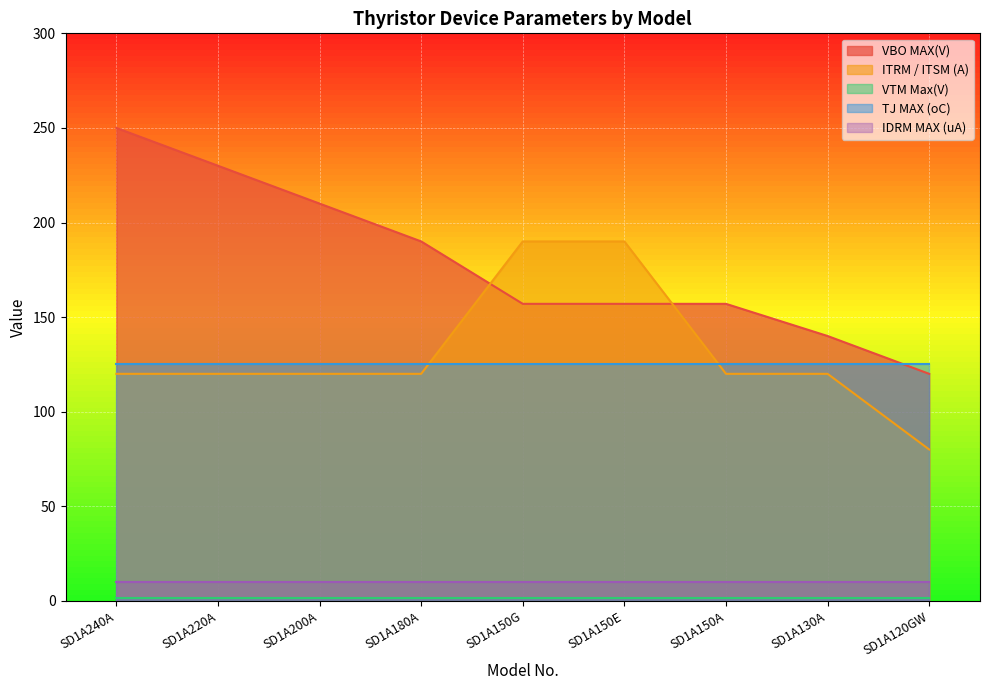

What is the highest value of the ITRM / ITSM (A) series?

190.0